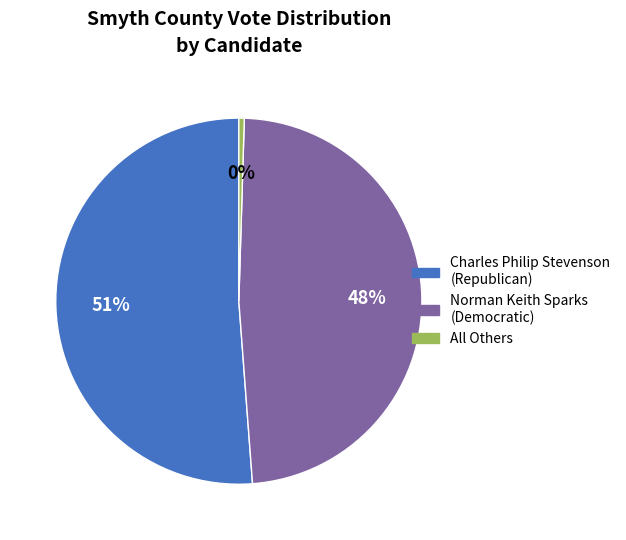

Which category accounts for the majority?

Charles Philip Stevenson (Republican)